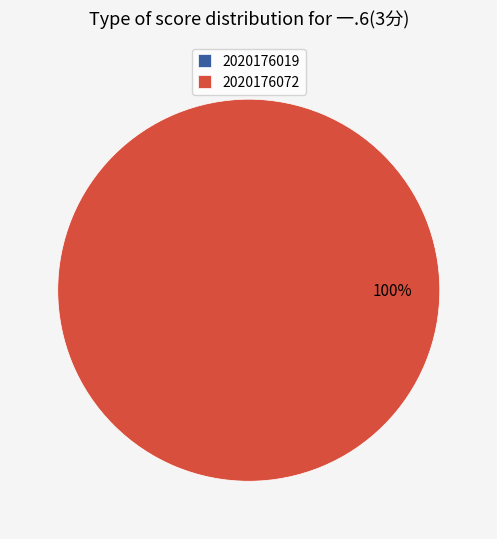

Is the sum of 2020176072 and 2020176019 greater than half?

Yes